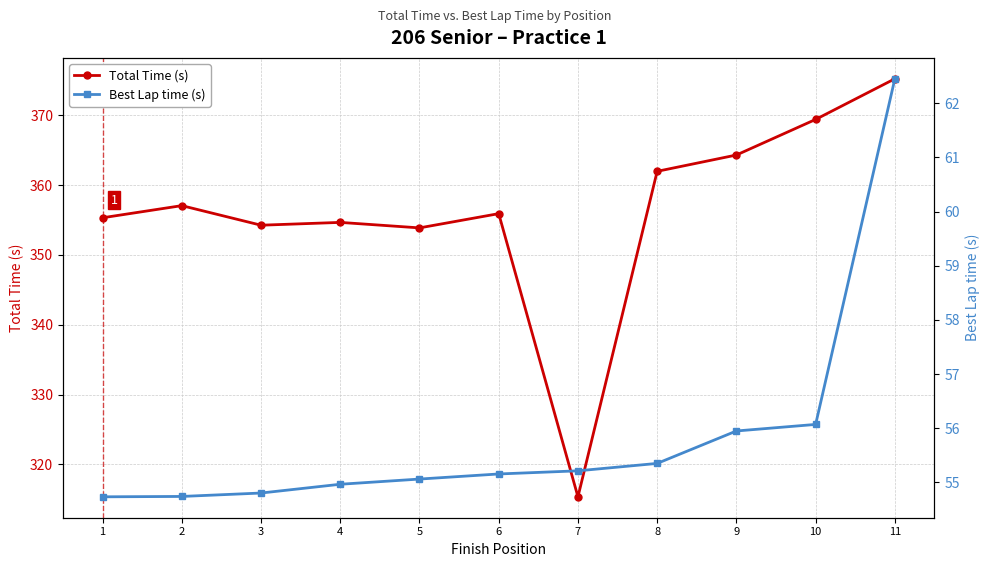

At 1, list the series in order from smallest to largest.

Best Lap time (s), Total Time (s)